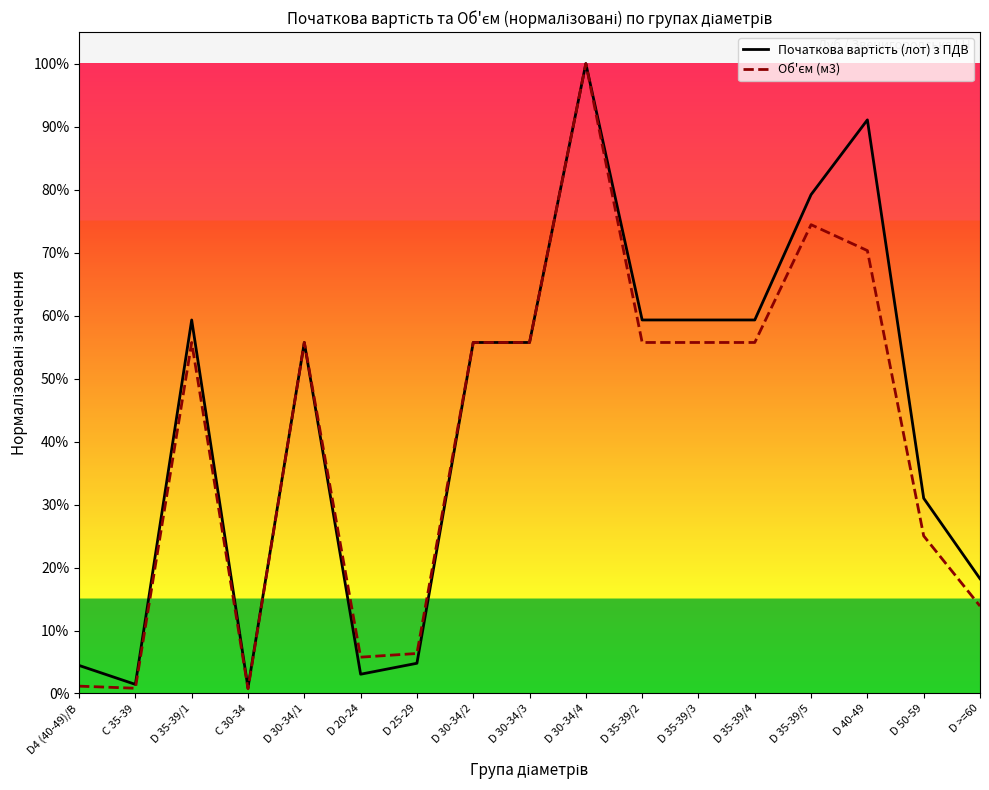

Which label corresponds to the smallest value in the chart?

C 30-34